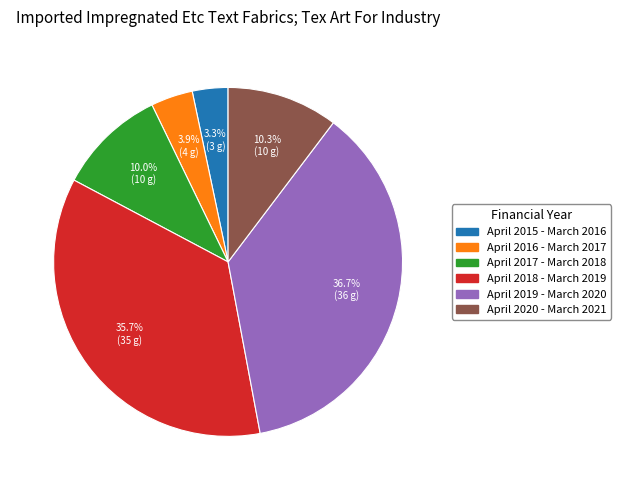

To the nearest percent, what is the average slice percentage?

17%